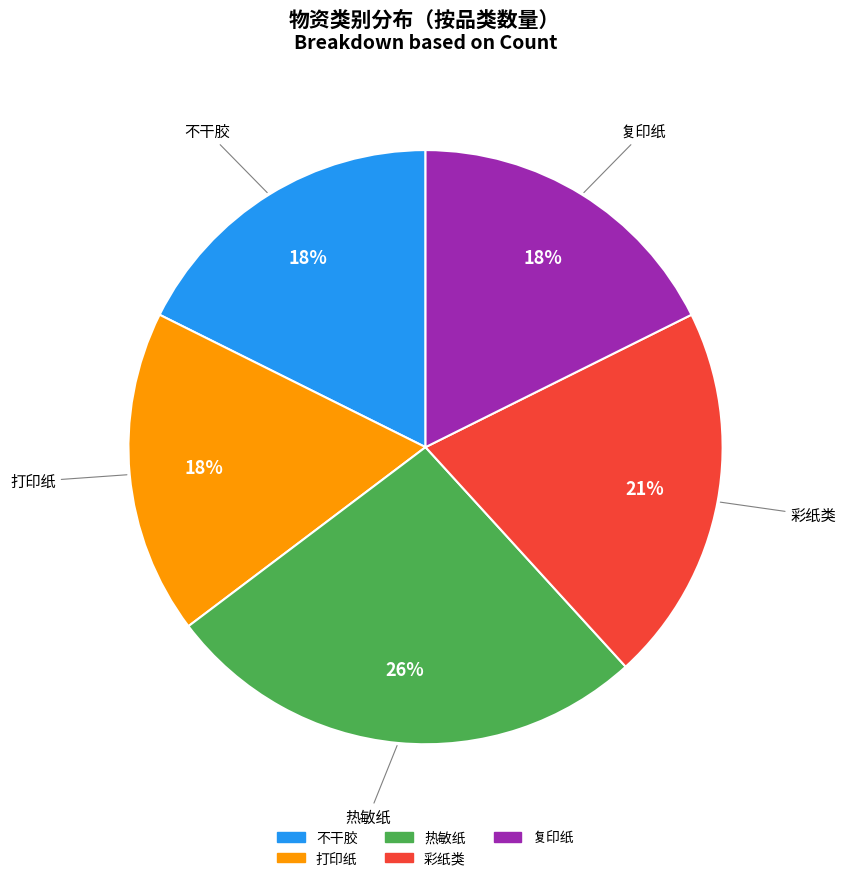

What is the ratio of the value at 打印纸 to the value at 复印纸?

1.0